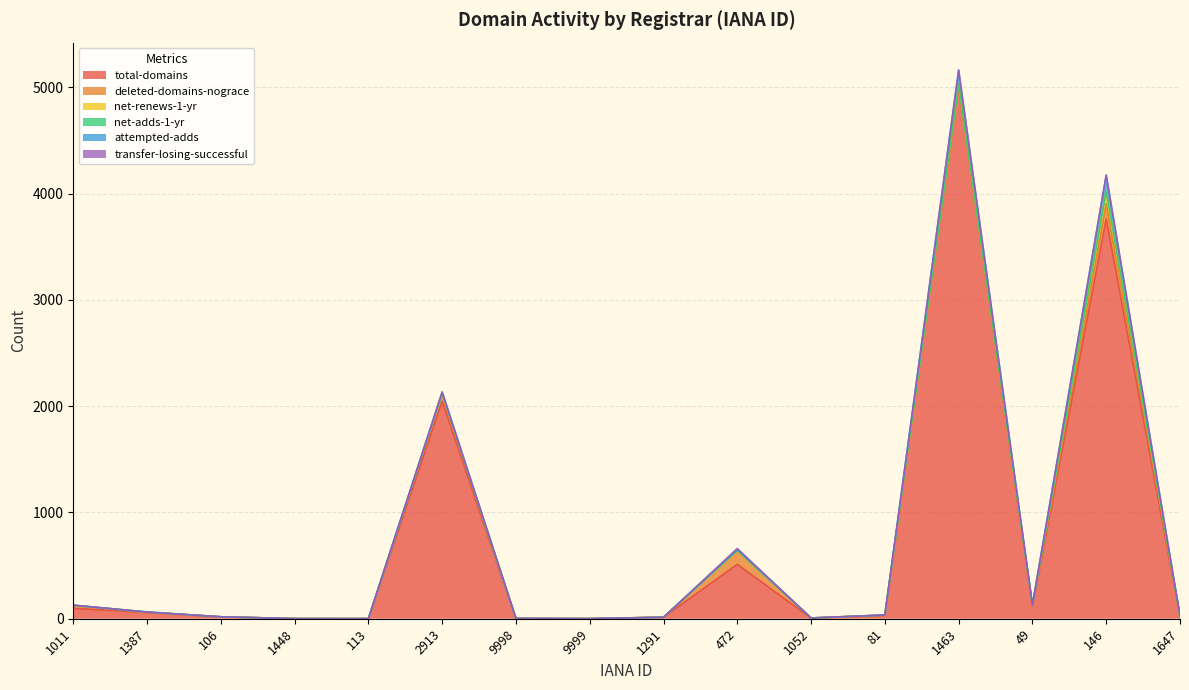

Reading left to right, list all the values displayed in this chart.

total-domains: 1011=98	1387=58	106=18	1448=1	113=0	2913=2048	9998=2	9999=1	1291=14	472=512	1052=6	81=31	1463=5027	49=117	146=3762	1647=22
deleted-domains-nograce: 1011=26	1387=1	106=0	1448=0	113=1	2913=64	9998=0	9999=0	1291=0	472=132	1052=1	81=2	1463=0	49=0	146=143	1647=5
net-renews-1-yr: 1011=3	1387=4	106=0	1448=0	113=0	2913=10	9998=1	9999=0	1291=0	472=0	1052=0	81=2	1463=0	49=13	146=114	1647=0
net-adds-1-yr: 1011=0	1387=0	106=0	1448=0	113=0	2913=4	9998=0	9999=0	1291=0	472=0	1052=0	81=0	1463=0	49=0	146=2	1647=0
attempted-adds: 1011=0	1387=0	106=0	1448=0	113=0	2913=1	9998=0	9999=0	1291=0	472=7	1052=0	81=0	1463=136	49=1	146=154	1647=1
transfer-losing-successful: 1011=1	1387=0	106=0	1448=0	113=0	2913=9	9998=0	9999=0	1291=0	472=10	1052=0	81=0	1463=0	49=0	146=0	1647=0